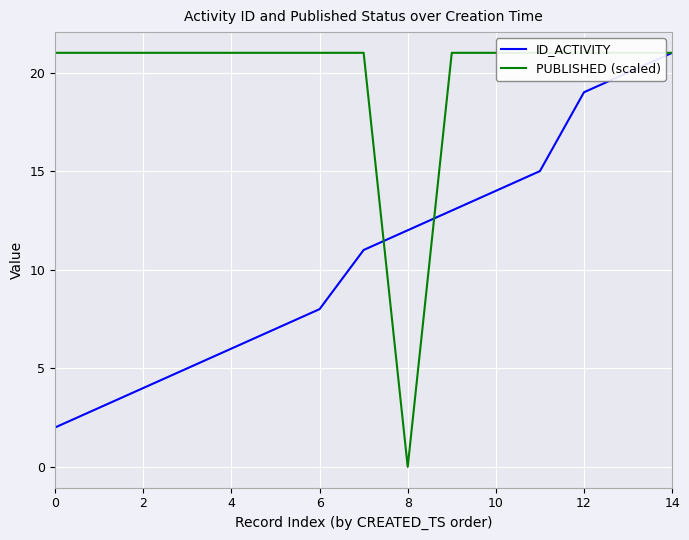

How many intersections are there between ID_ACTIVITY and PUBLISHED (scaled)?

2